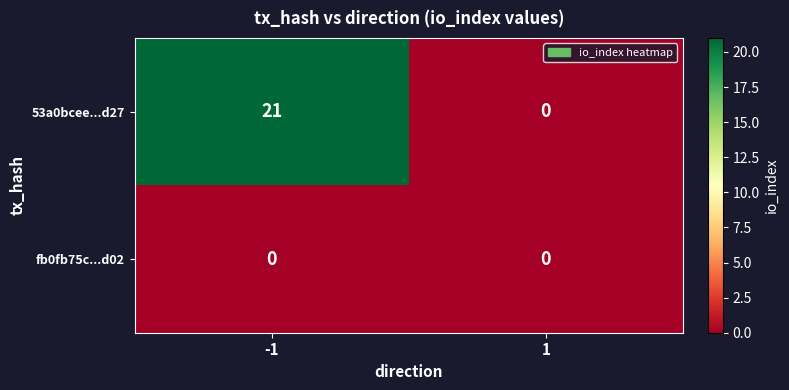

Between -1 and 1, which series saw the biggest shift?

53a0bcee...d27